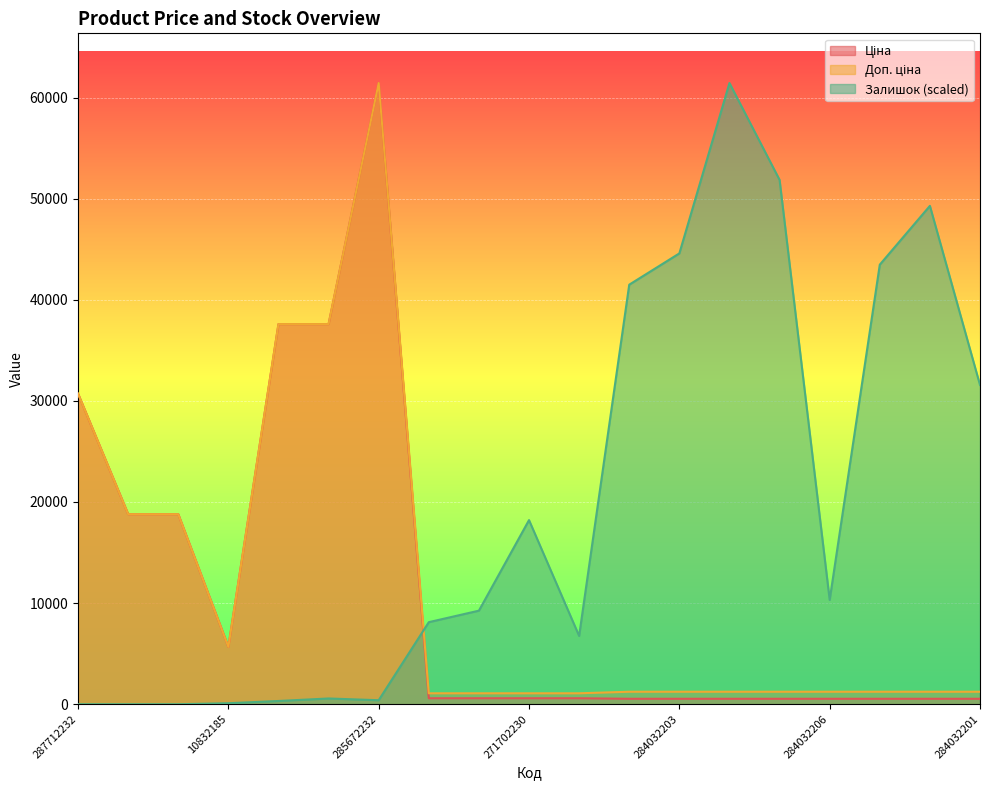

How many interior local peaks does the Залишок series have?

4